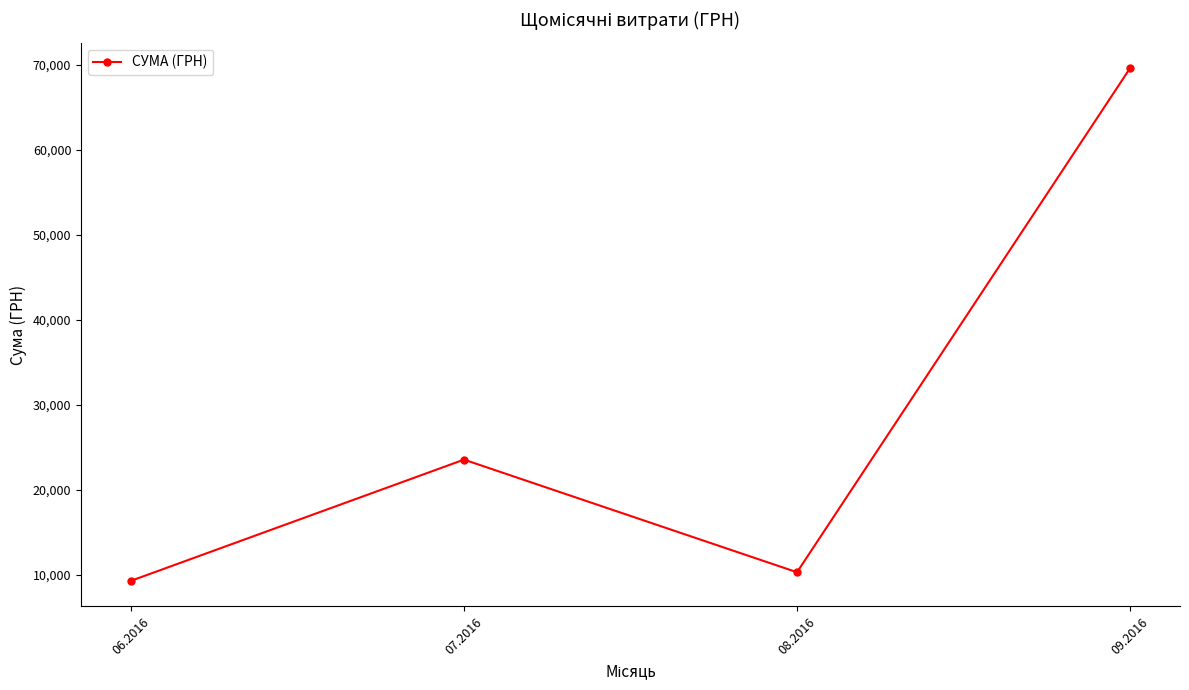

What is the label of the 1st point from the left?

06.2016